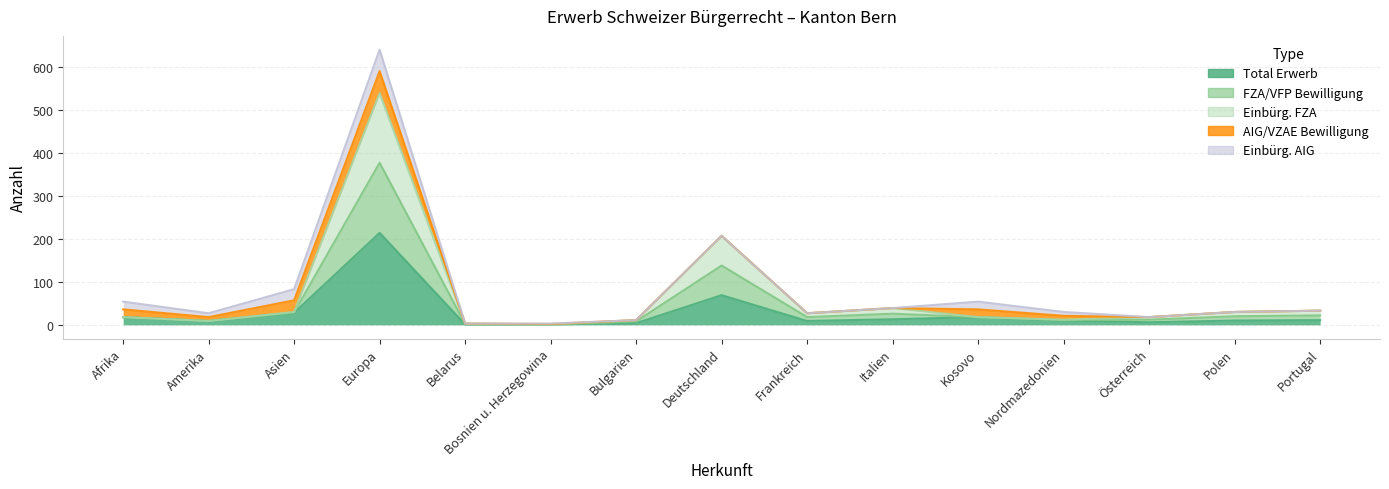

The Total Erwerb series shows 1 at Belarus. True or false?

False